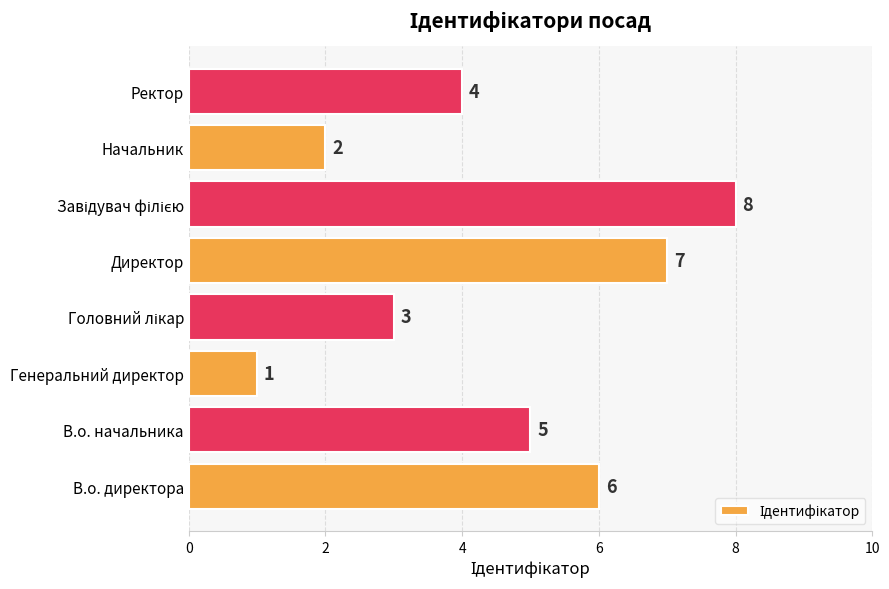

Which category has the lowest value across all series?

Генеральний директор